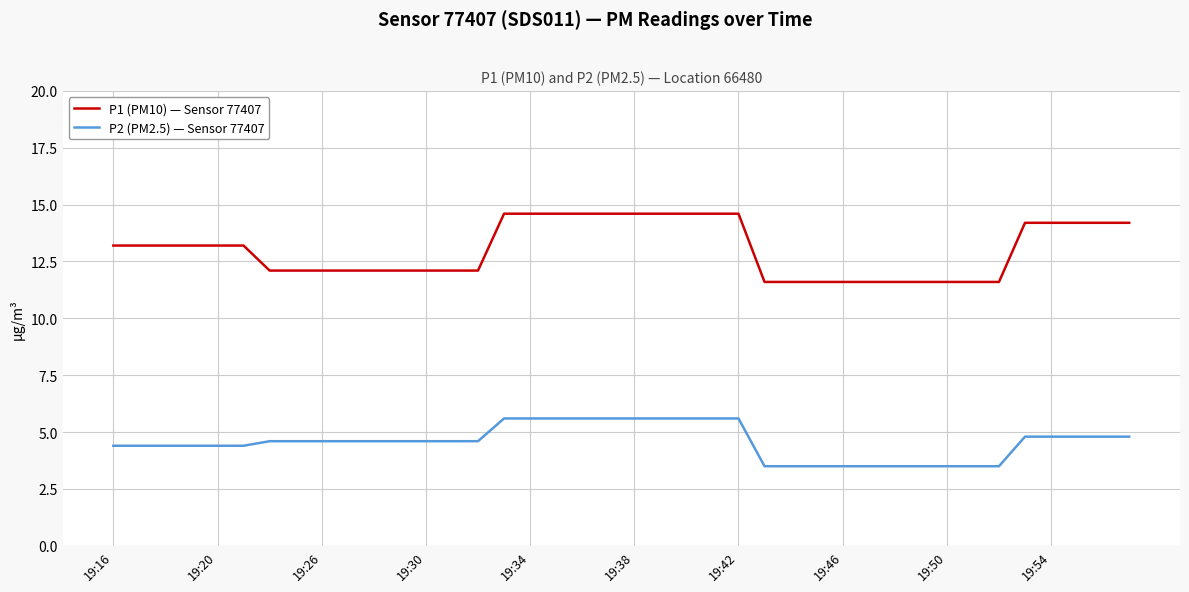

What is the sum of all P1 (PM10) — Sensor 77407 values?

521.1